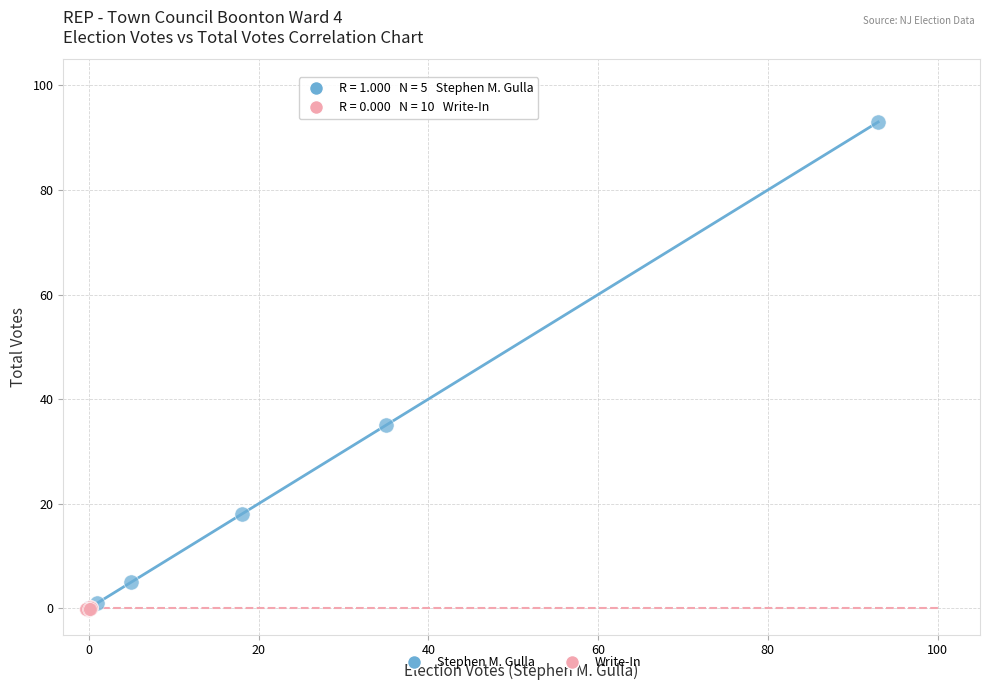

Which series reaches the maximum Y coordinate?

Stephen M. Gulla